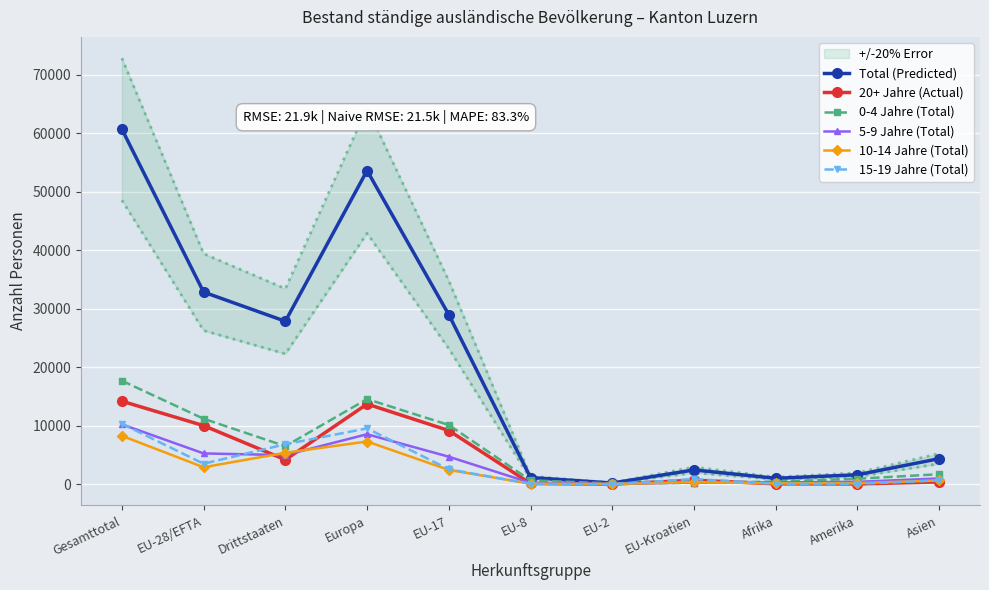

What position from the left is EU-8?

6